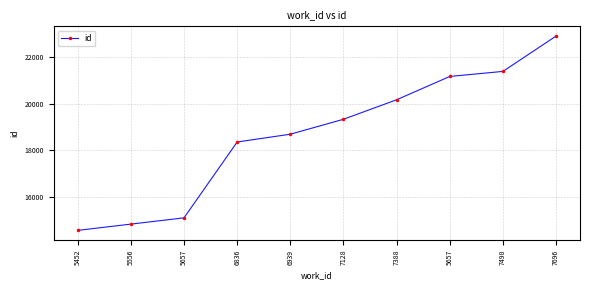

True or false: the data shows 24948 at 5556.

False